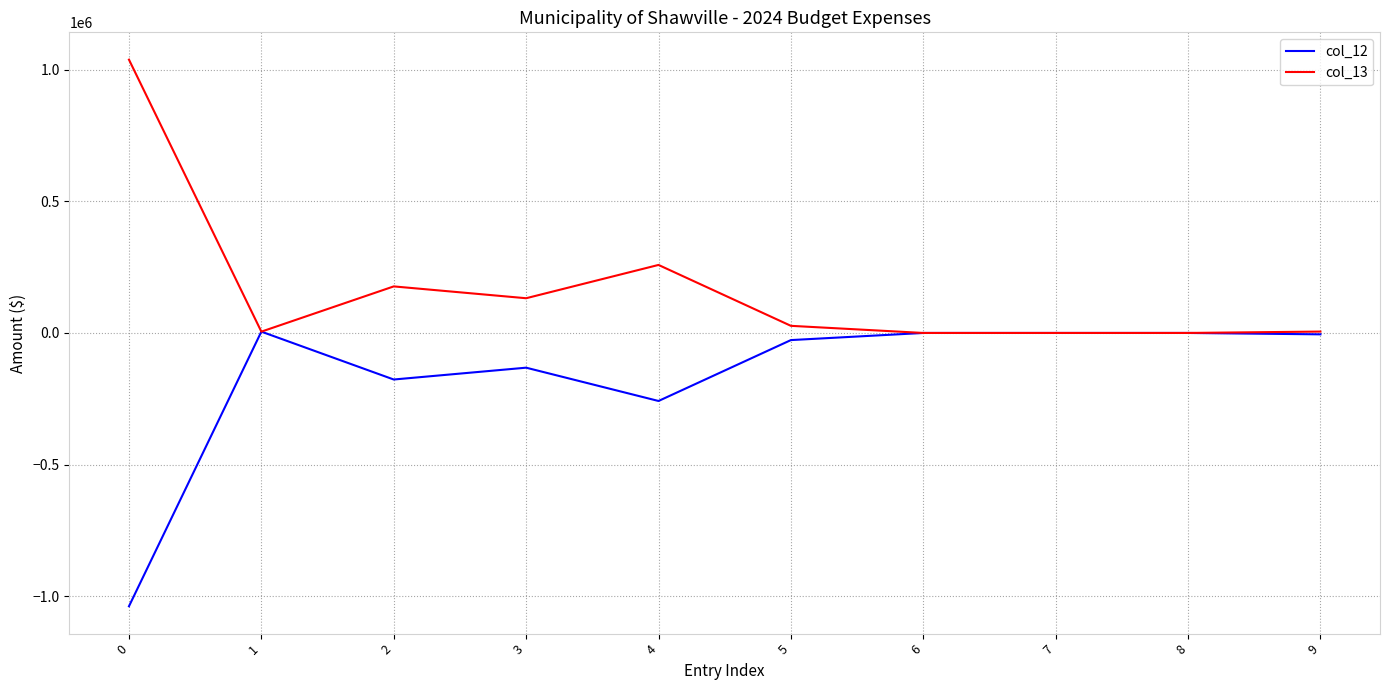

Does the chart display data point markers on the line(s)?

No